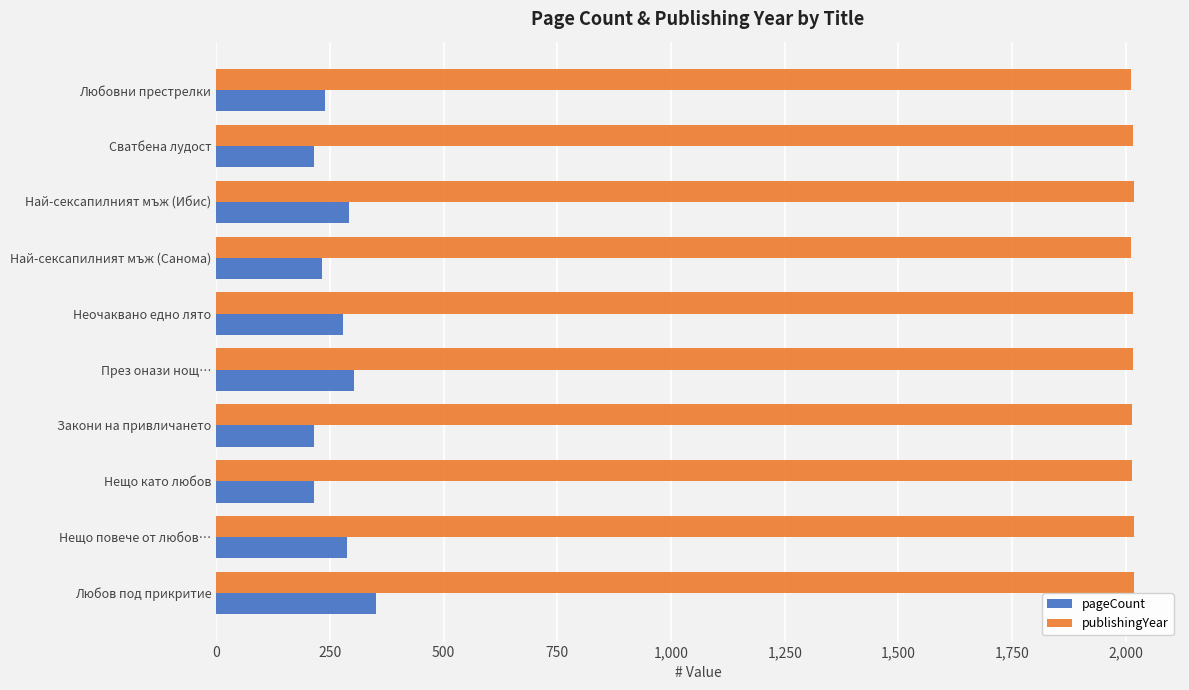

What is the average value of the pageCount series?

264